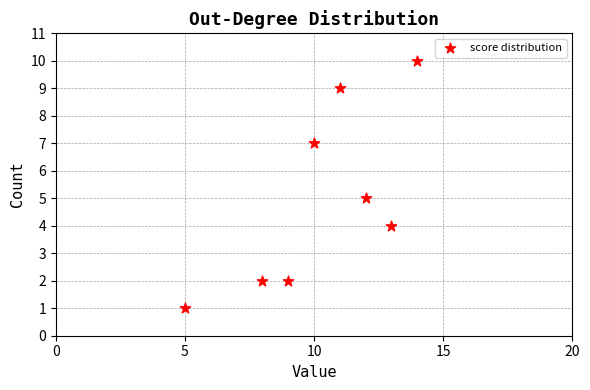

What is the average Y value?

5